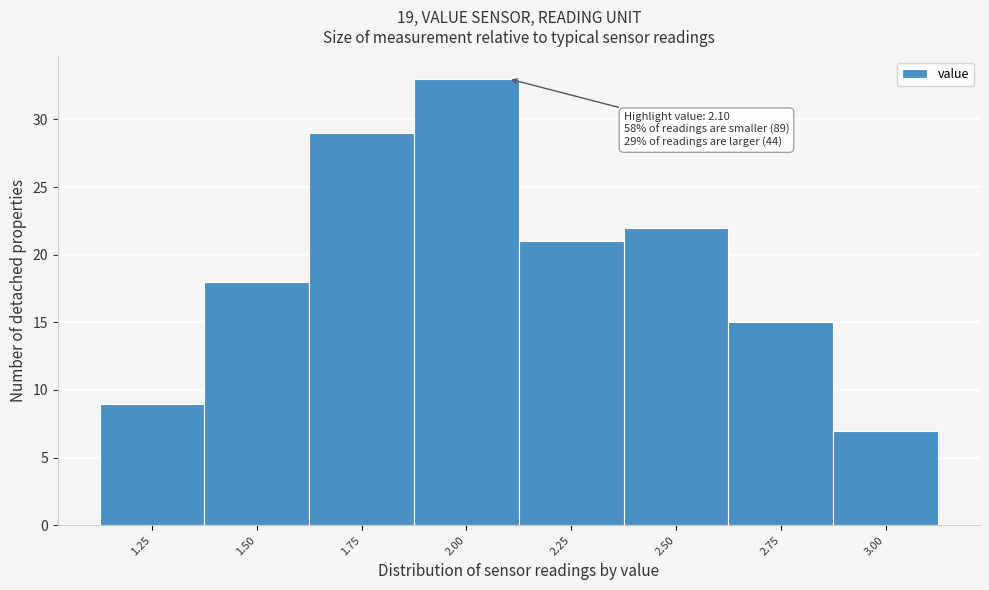

Reading left to right, transcribe all the data shown in this chart.

1.25=9	1.50=18	1.75=29	2.00=33	2.25=21	2.50=22	2.75=15	3.00=7